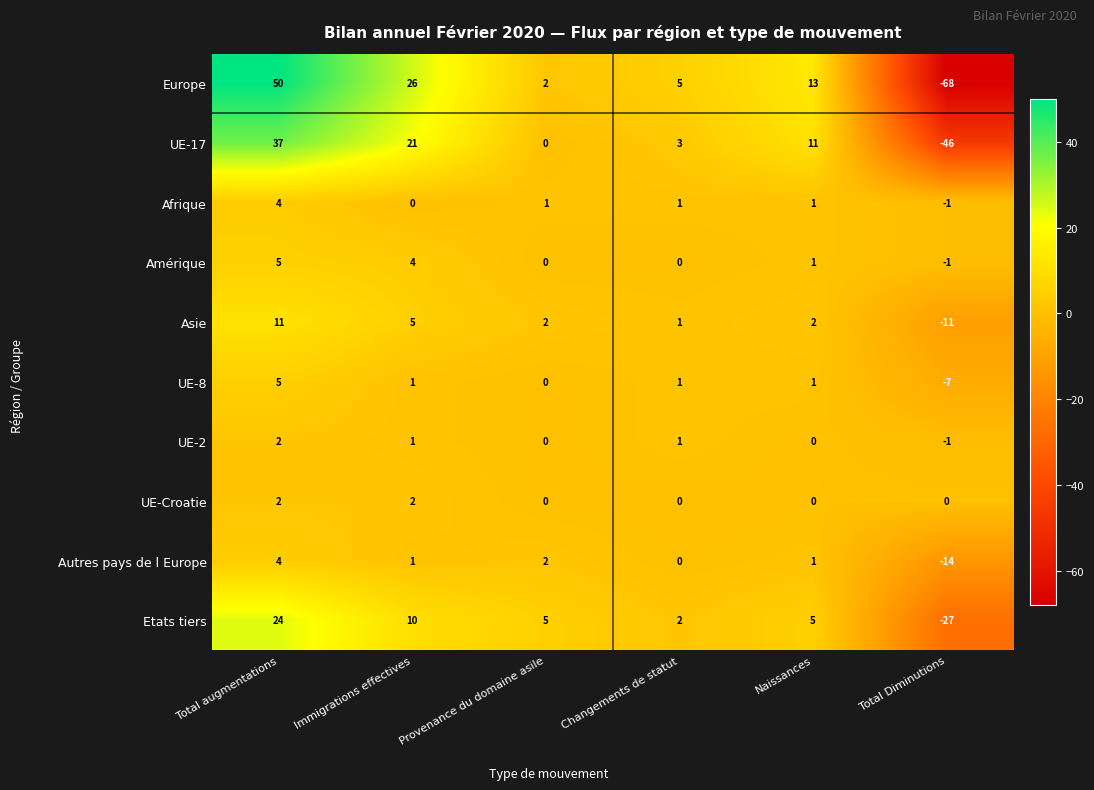

What is the spread (max minus min) of values at Total augmentations?

48